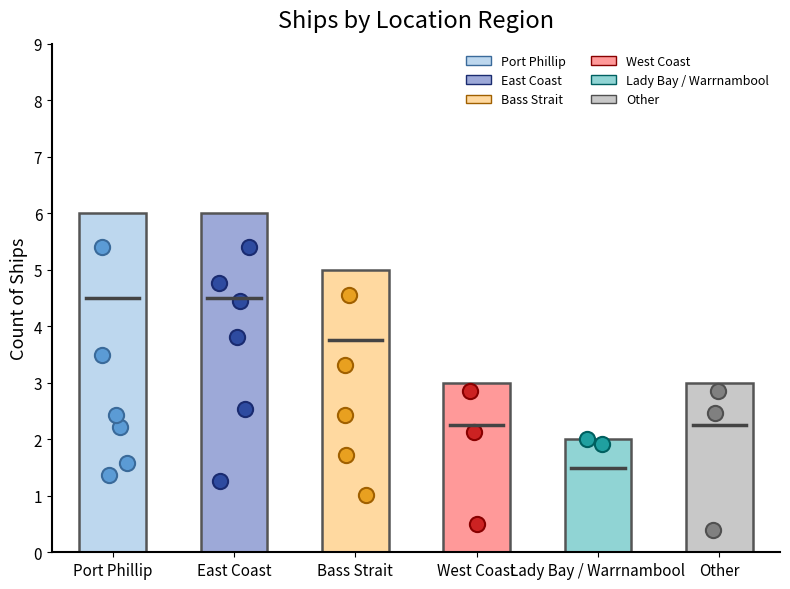

What is the ratio of the value at Bass Strait to the value at Lady Bay / Warrnambool?

2.5